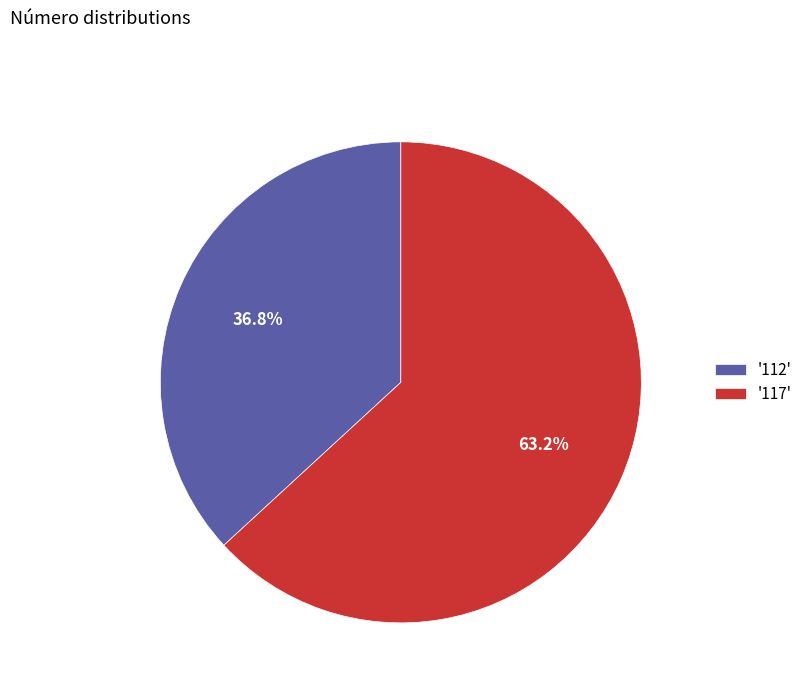

Between '117' and '112', which is larger?

'117'